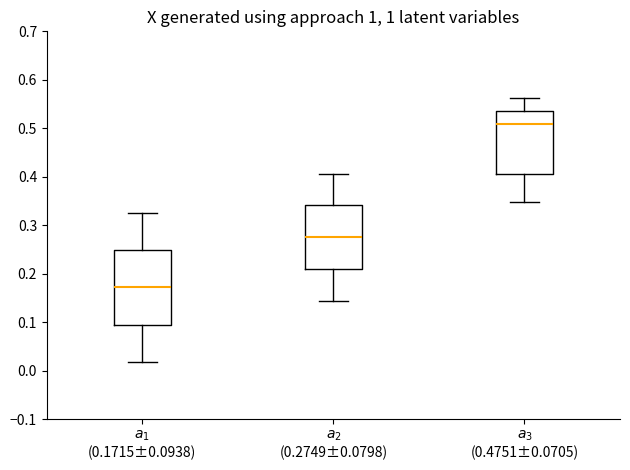

Reading left to right, transcribe this box plot: for each box, give where its median line is, the range the box spans, and where its two whiskers end, as read against the y-axis. The values are not printed on the chart, so give them approximately, as read against the axis.

$a_1$ (0.1715±0.0938): median 0.17, box 0.09 to 0.25, whiskers 0.02 to 0.33
$a_2$ (0.2749±0.0798): median 0.27, box 0.21 to 0.34, whiskers 0.14 to 0.41
$a_3$ (0.4751±0.0705): median 0.51, box 0.41 to 0.54, whiskers 0.35 to 0.56